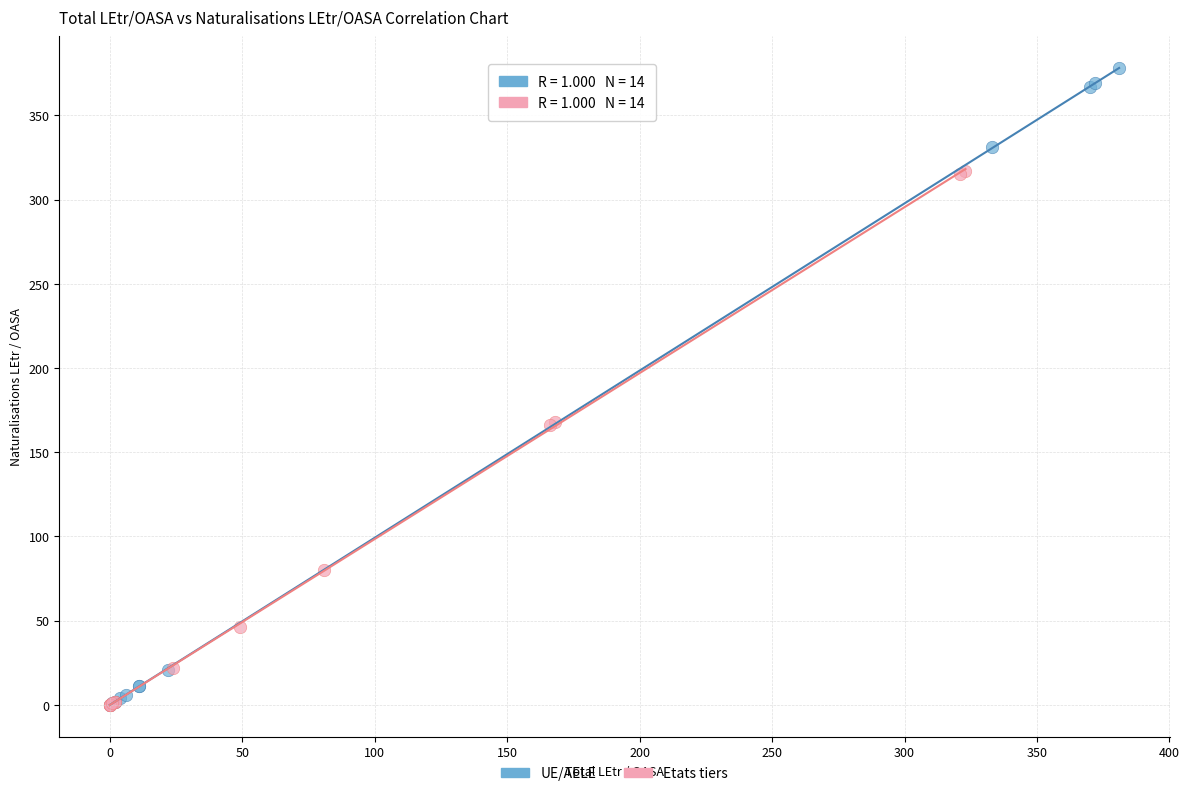

Which series reaches the maximum Y coordinate?

UE/AELE